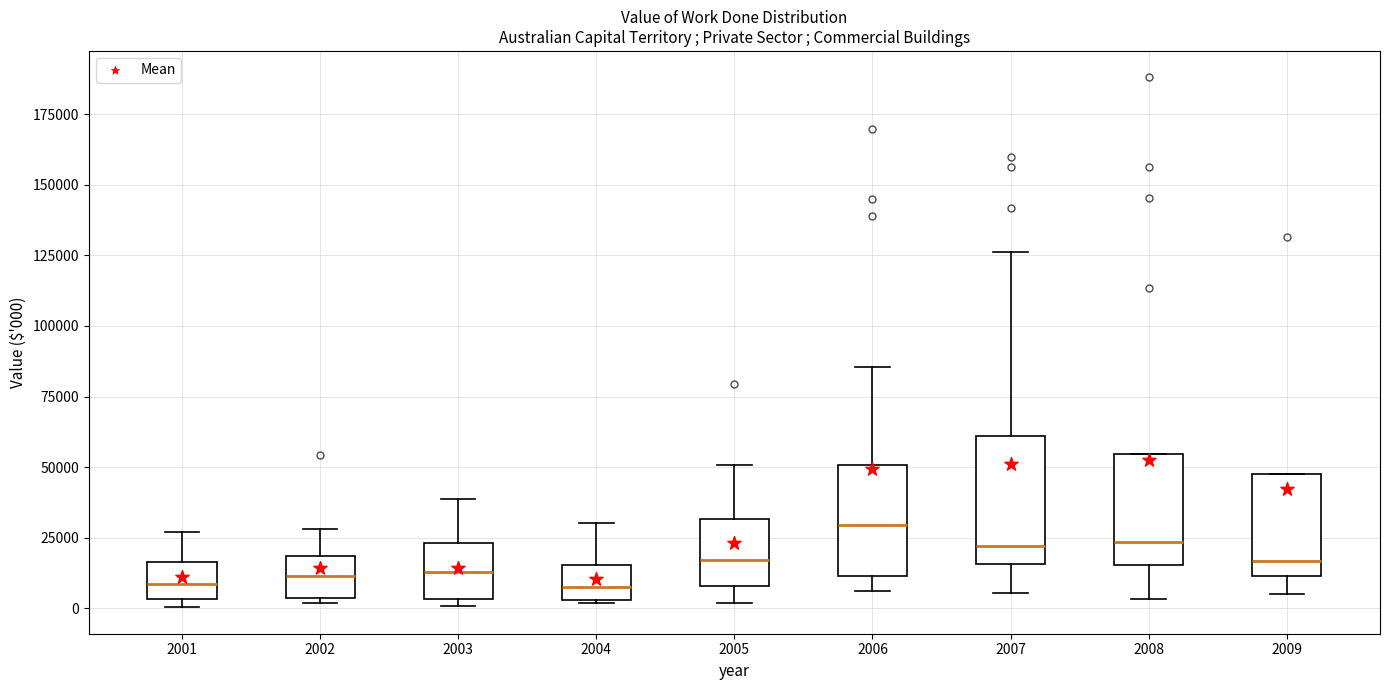

Reading left to right, transcribe this box plot: for each box, give where its median line is, the range the box spans, and where its two whiskers end, as read against the y-axis. The values are not printed on the chart, so give them approximately, as read against the axis.

2001: median 10000, box 5000 to 15000, whiskers 0 to 25000
2002: median 10000, box 5000 to 20000, whiskers 0 to 30000
2003: median 15000, box 5000 to 25000, whiskers 0 to 40000
2004: median 10000, box 5000 to 15000, whiskers 0 to 30000
2005: median 15000, box 10000 to 30000, whiskers 0 to 50000
2006: median 30000, box 10000 to 50000, whiskers 5000 to 85000
2007: median 20000, box 15000 to 60000, whiskers 5000 to 125000
2008: median 25000, box 15000 to 55000, whiskers 5000 to 55000
2009: median 15000, box 10000 to 50000, whiskers 5000 to 50000